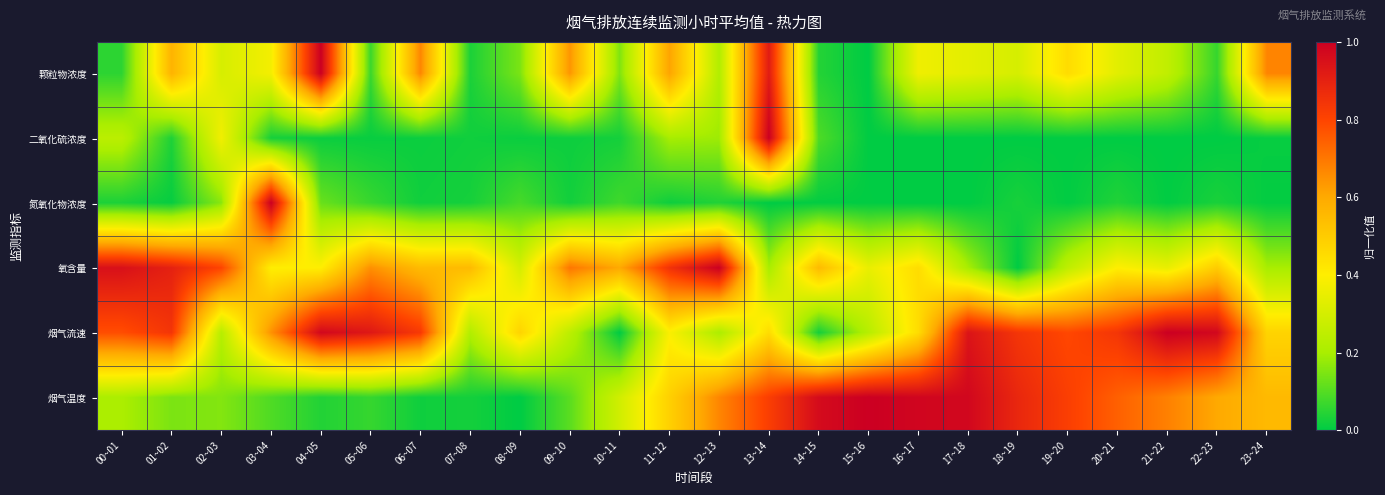

What is the total value across all series at 13~14?

3.4